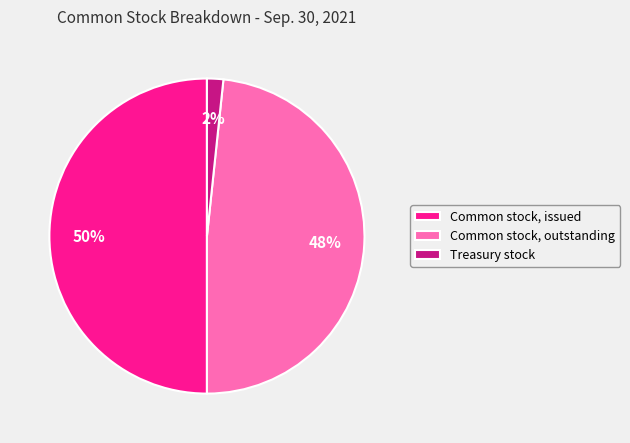

To the nearest percent, what percentage of the pie is Treasury stock?

2%